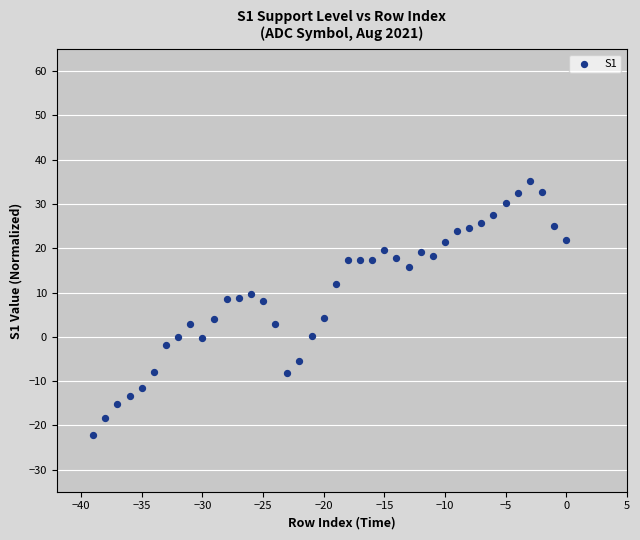

What is the range of Y values (max minus min)?

57.4